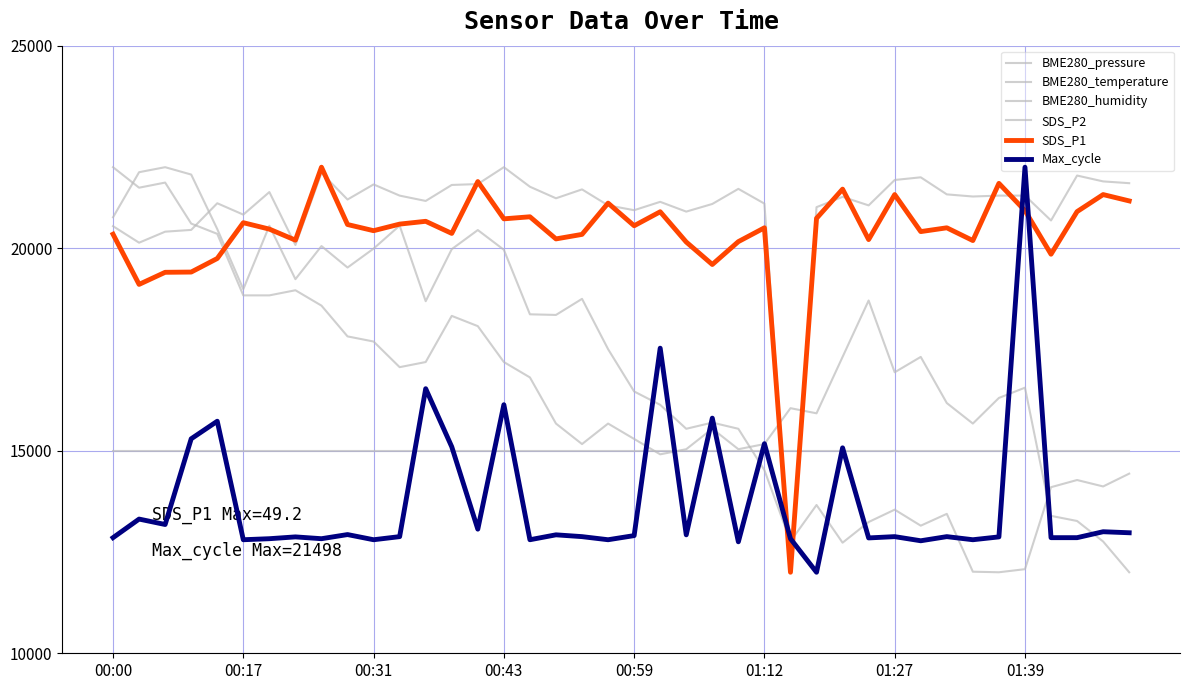

What is the label of the 22nd point from the right?

18